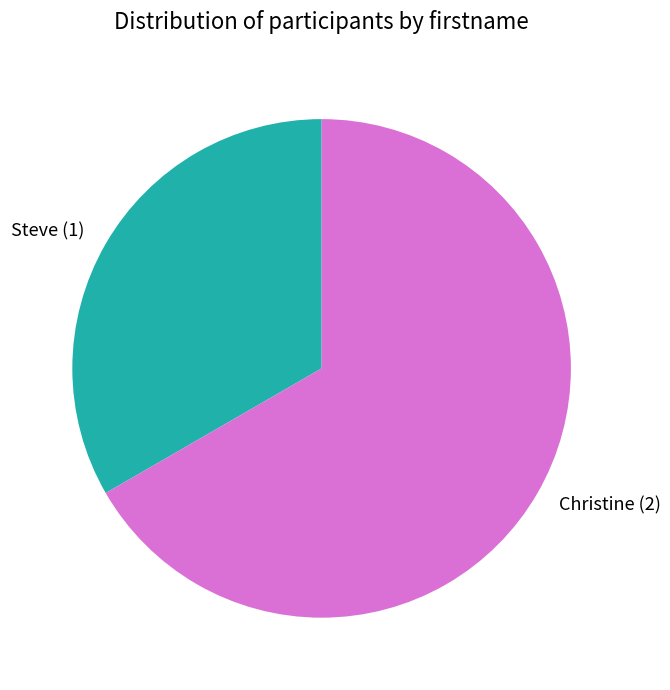

Approximately how many times larger is the value at Steve (1) compared to Christine (2)?

0.5